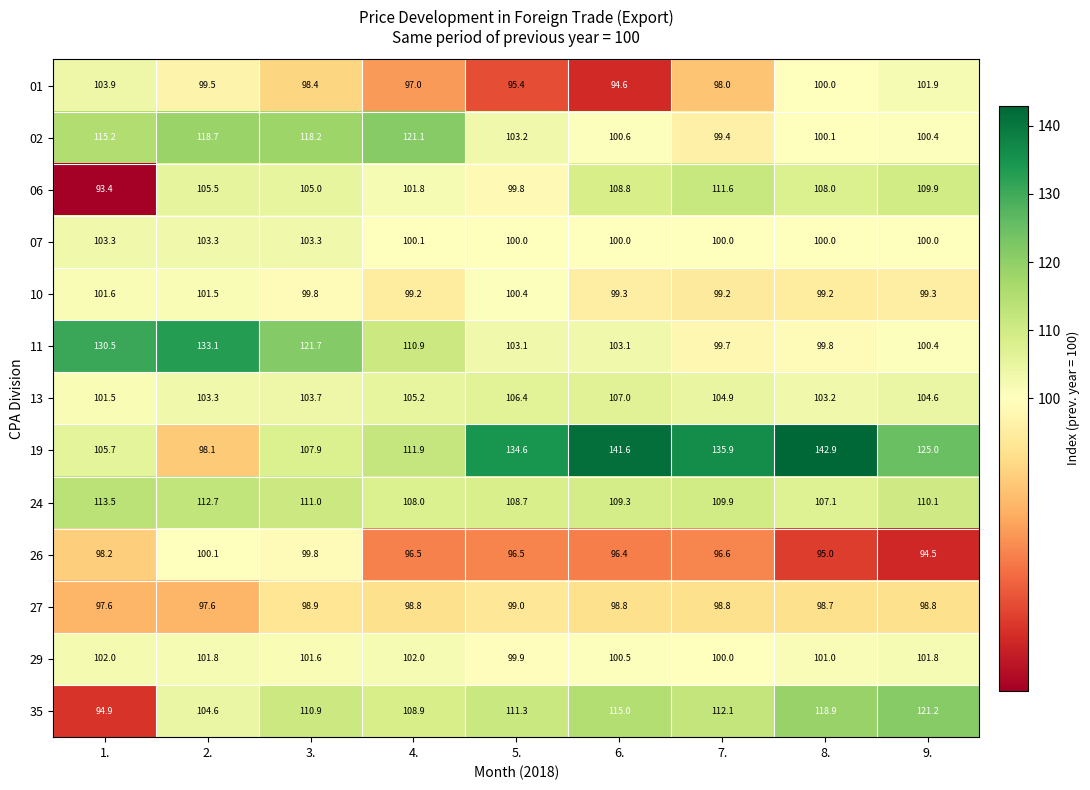

List the series in order of their peak value, highest first.

19, 11, 35, 02, 24, 06, 13, 01, 07, 29, 10, 26, 27